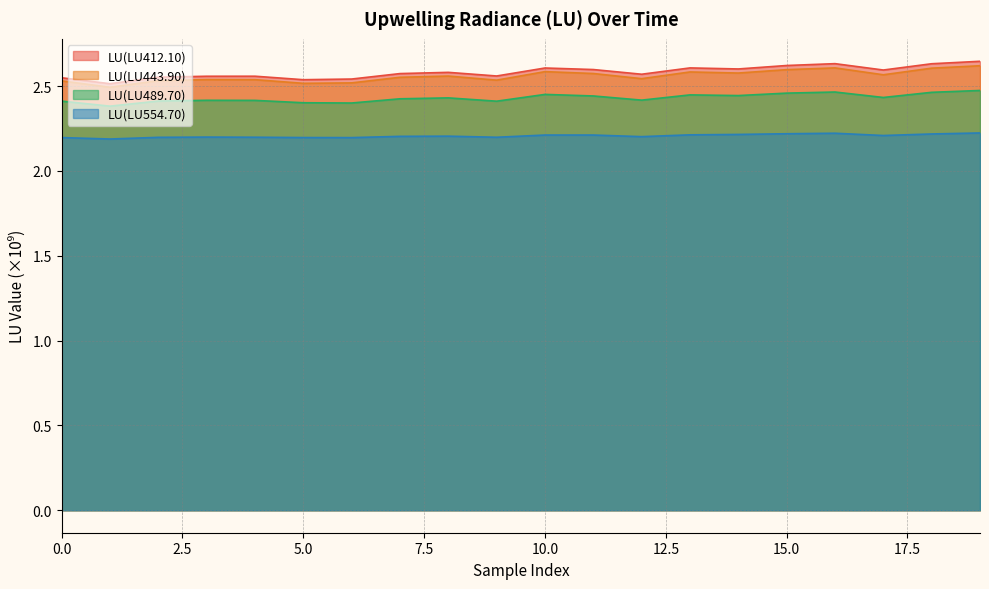

What is the greatest value displayed?

2.6